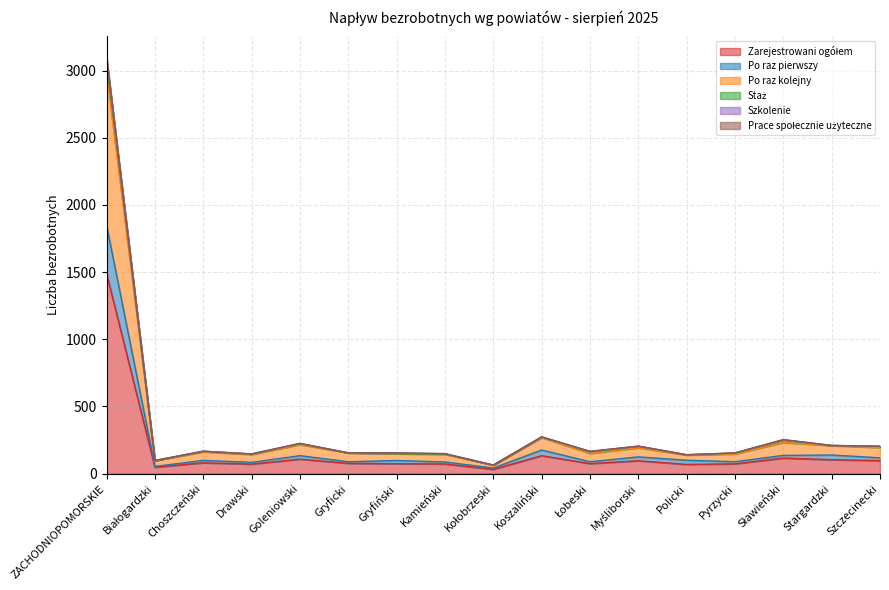

Where is the first local maximum for Po raz kolejny?

Choszczeński